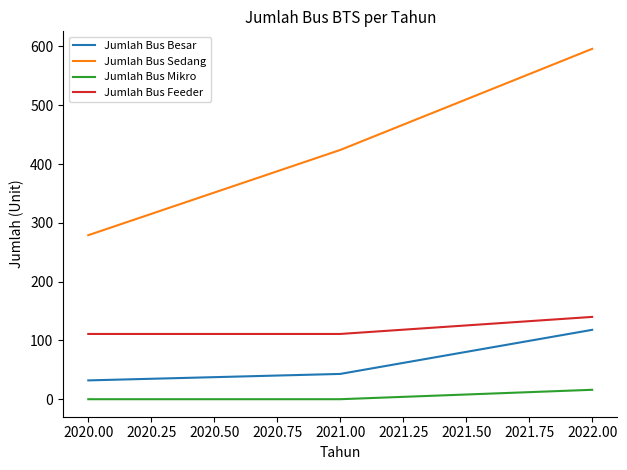

True or false: Jumlah Bus Besar has a value of 32 at 2020.00.

True